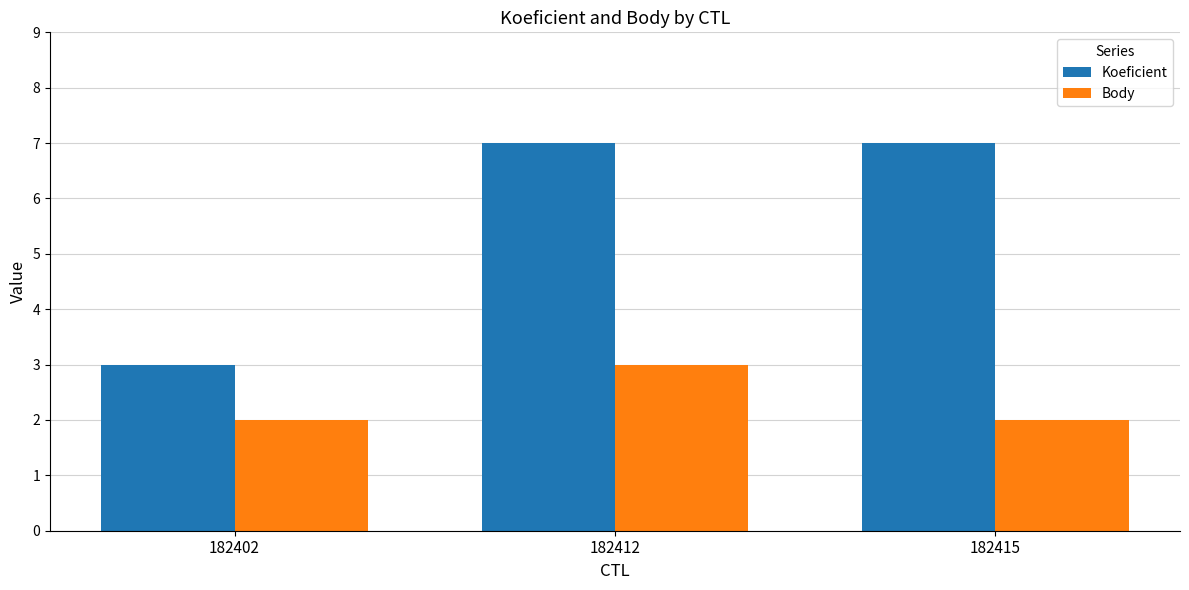

What is the approximate value of Body at 182402?

2